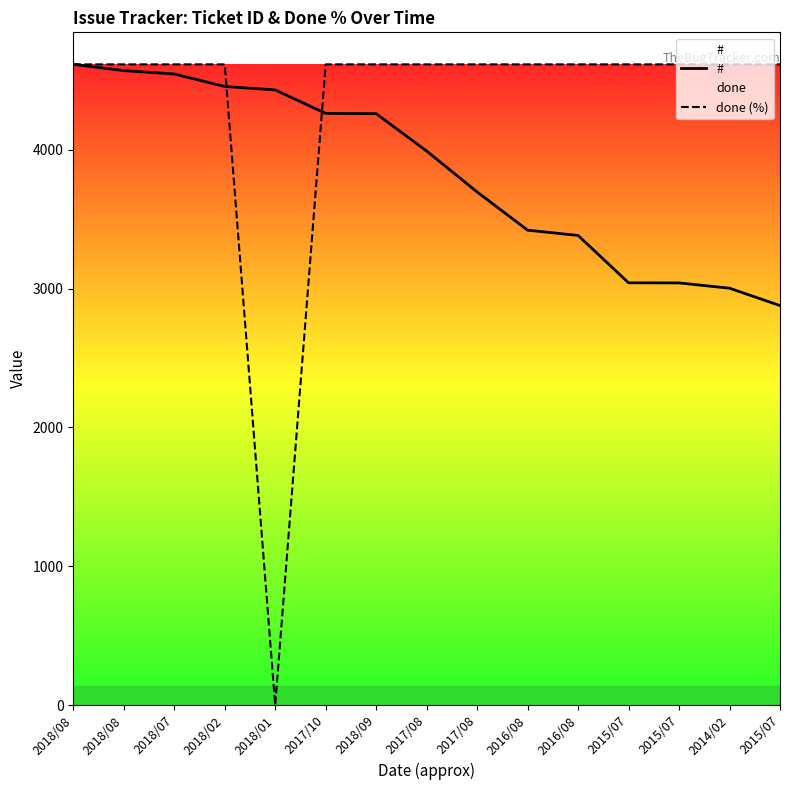

What is the sum of the done (%) values at 2018/09 and 2015/07?

9230